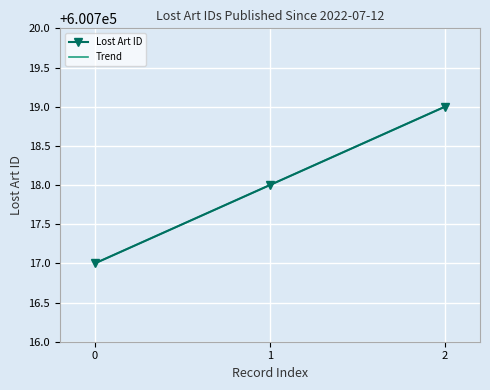

What is the smallest value displayed?

600717